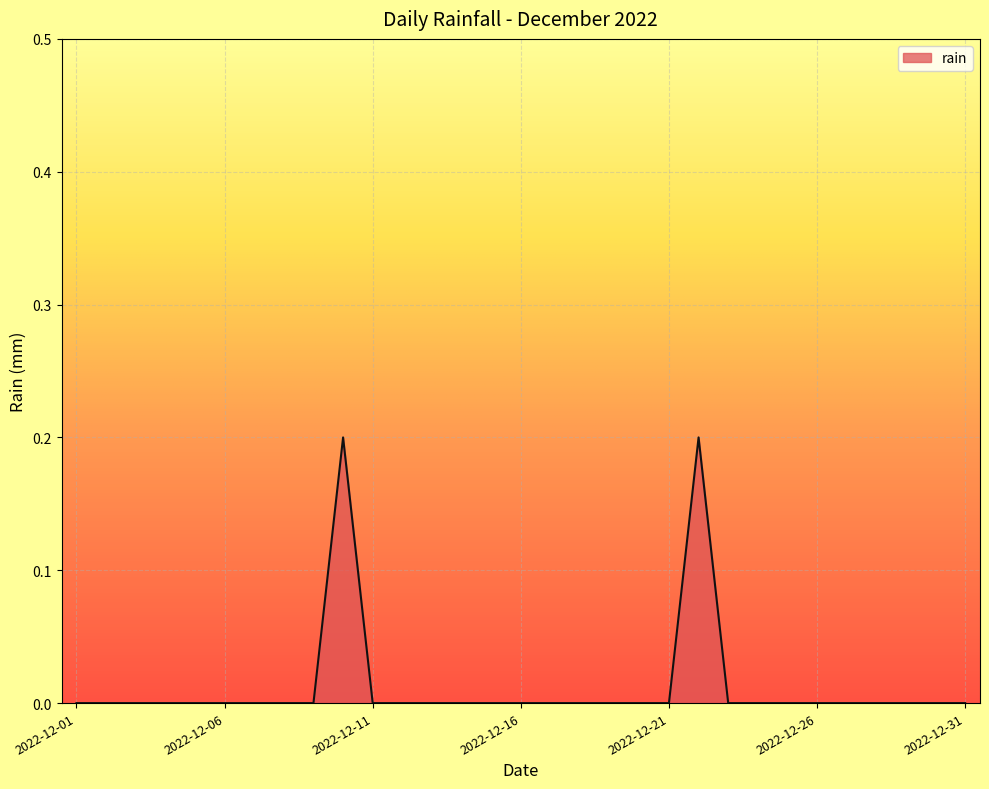

Where is the data nearest to the value 0?

2022-12-01